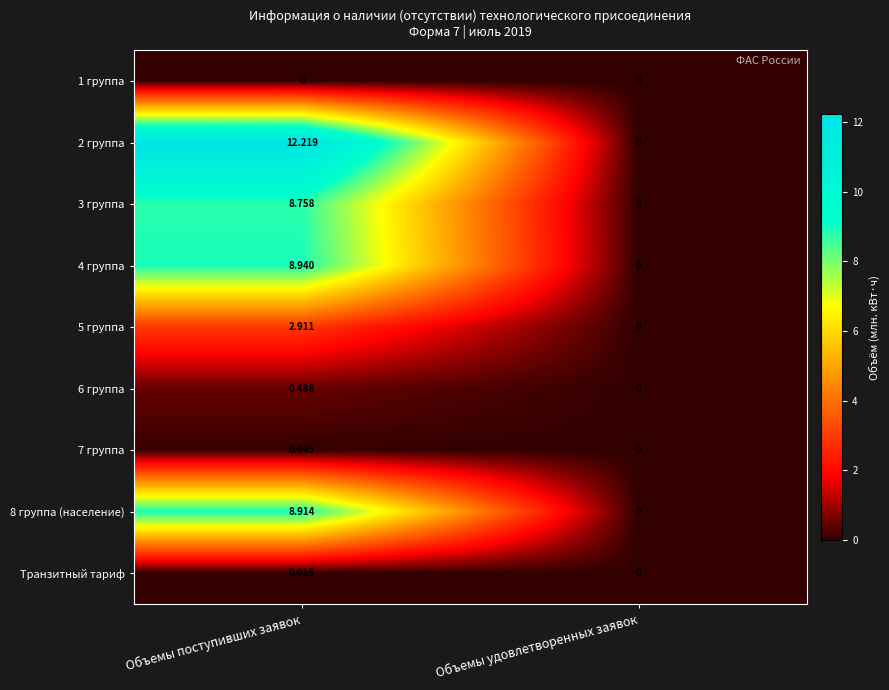

Rank the series by their maximum value, from highest to lowest.

2 группа, 4 группа, 8 группа (население), 3 группа, 5 группа, 6 группа, 7 группа, Транзитный тариф, 1 группа